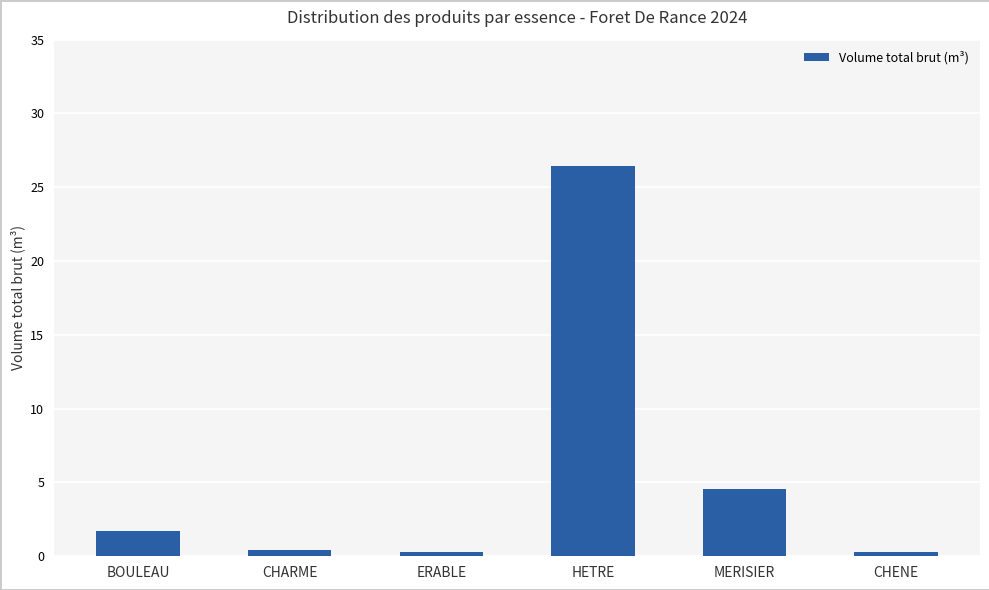

Where does the data first go above 1?

BOULEAU